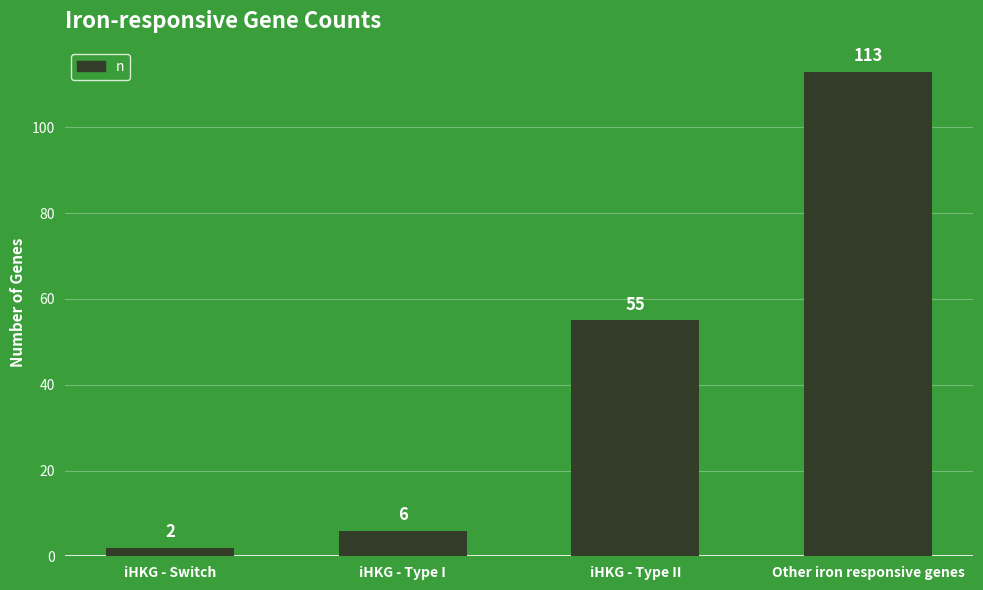

What is the average value?

44